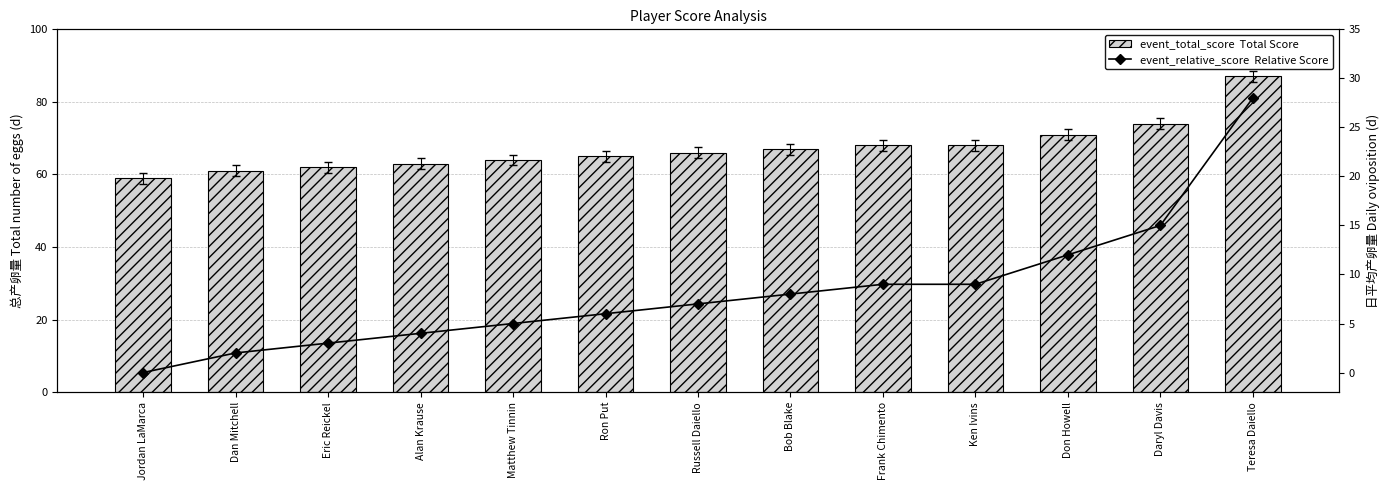

At how many categories does at least one series exceed 42?

13